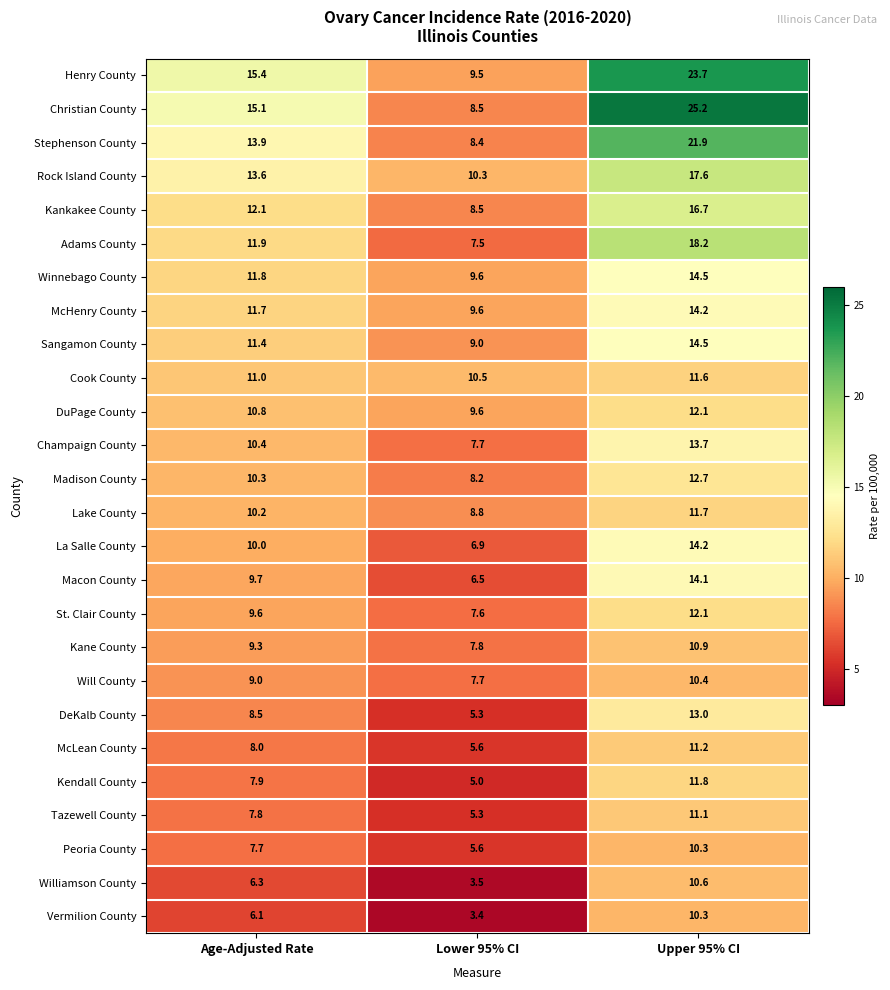

At Age-Adjusted Rate, list the series in order from smallest to largest.

Vermilion County, Williamson County, Peoria County, Tazewell County, Kendall County, McLean County, DeKalb County, Will County, Kane County, St. Clair County, Macon County, La Salle County, Lake County, Madison County, Champaign County, DuPage County, Cook County, Sangamon County, McHenry County, Winnebago County, Adams County, Kankakee County, Rock Island County, Stephenson County, Christian County, Henry County